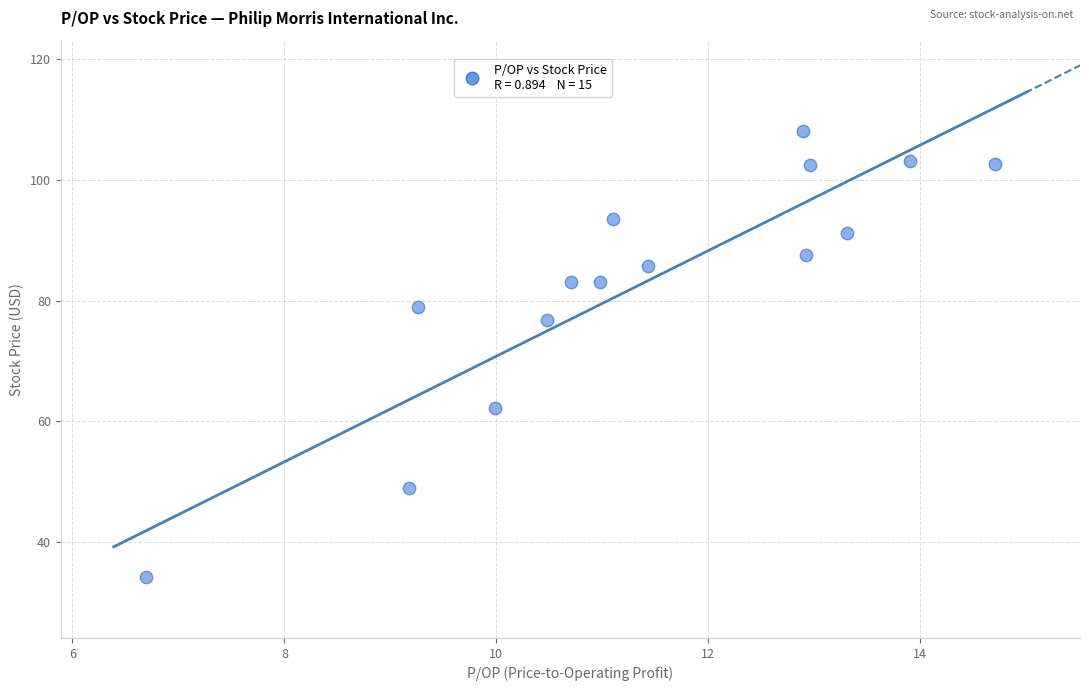

What Y value in the scatter plot is closest to 71?

76.7